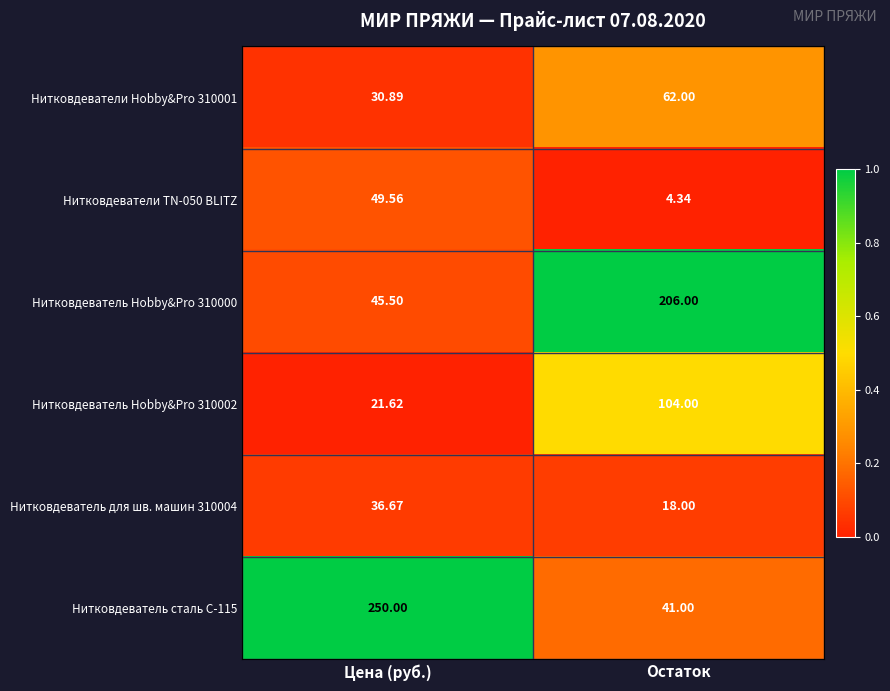

At which category is the sum across all series the highest?

Остаток